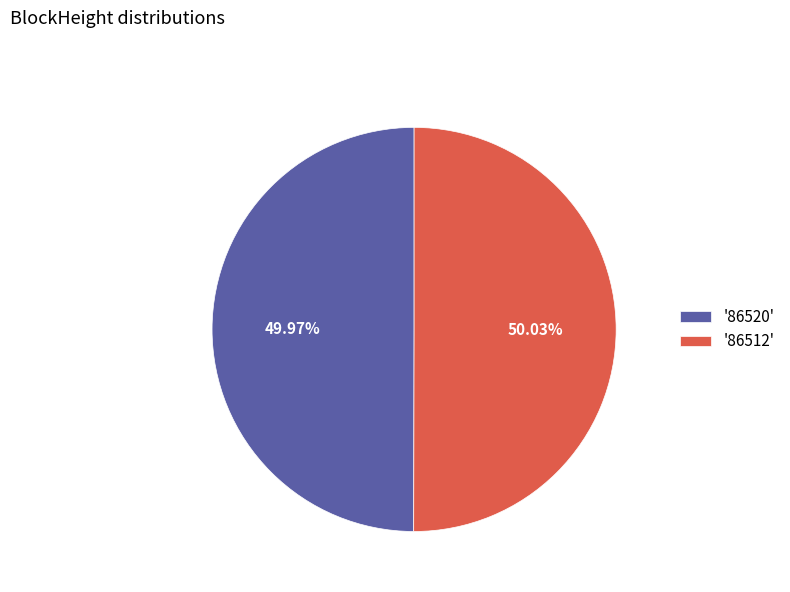

Approximately how many times larger is the value at '86512' compared to '86520'?

1.0